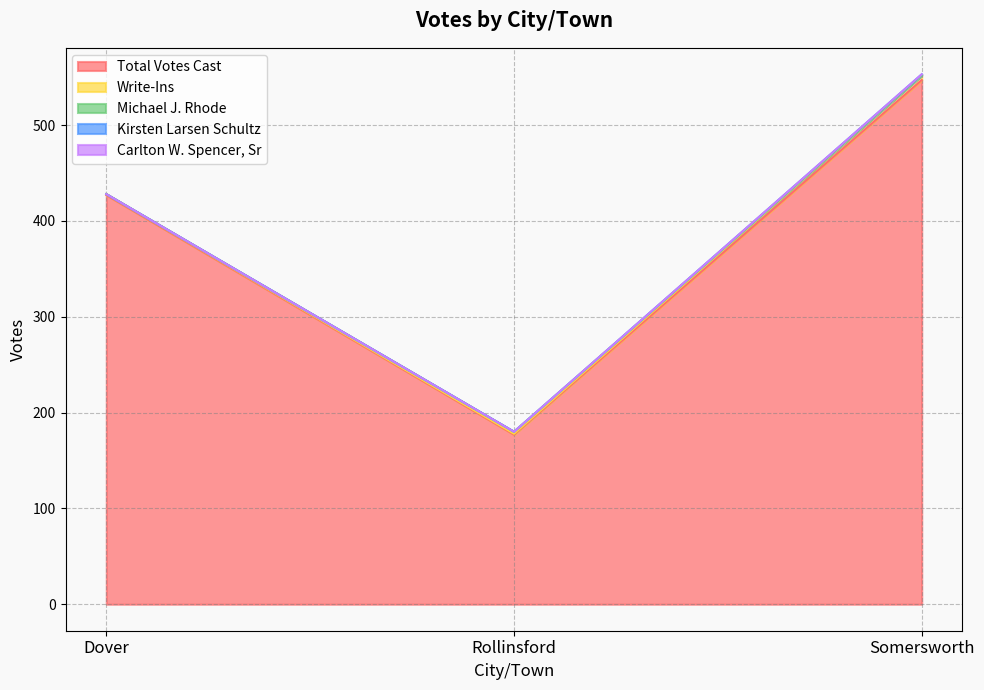

How many series are shown in this chart?

5